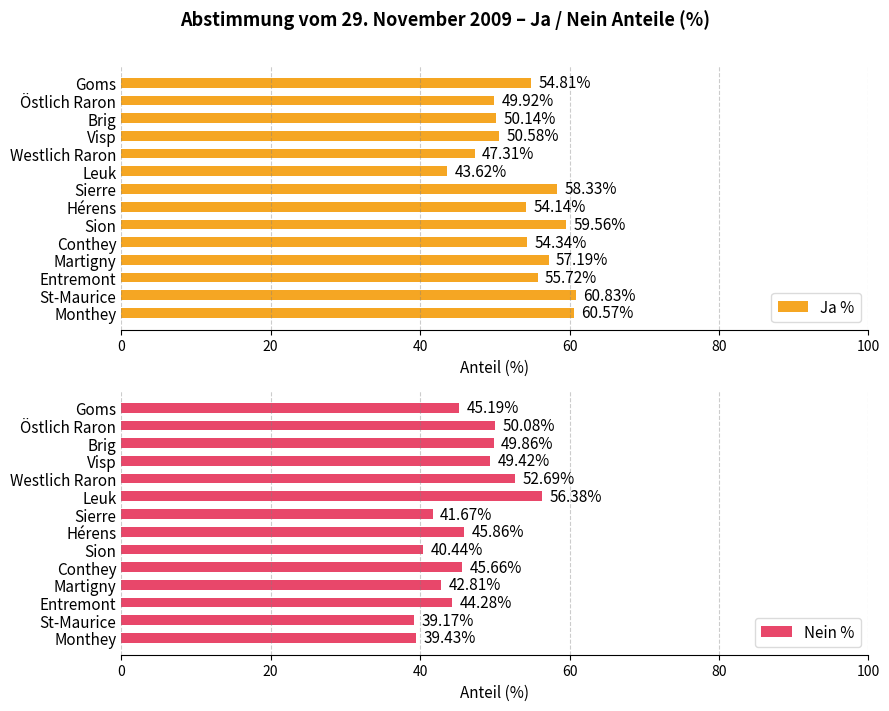

What is the difference between the second highest and second lowest values in the Nein % series?

13.3